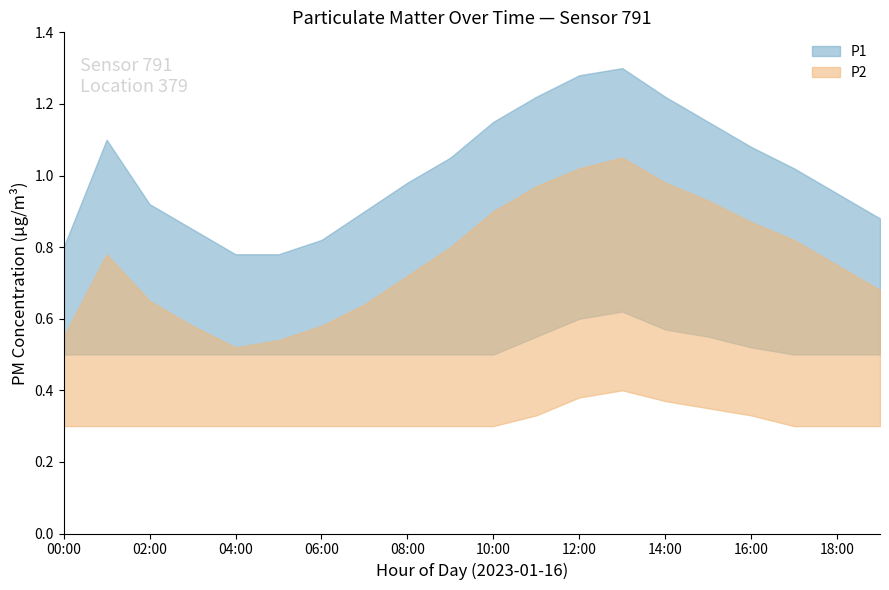

True or false: P1_upper has a value of 1.0 at 17:00.

True